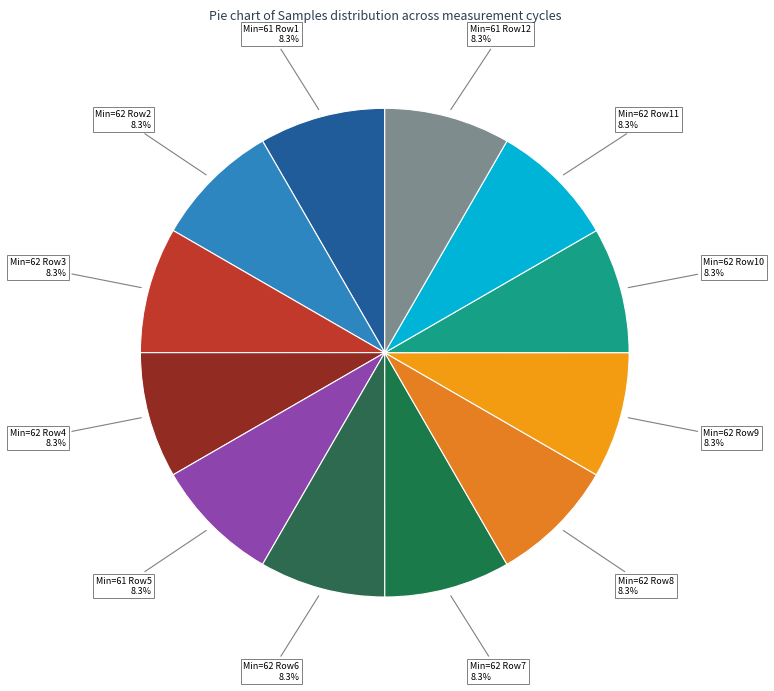

What is the ratio of the value at Min=62 Row8 to the value at Min=61 Row5?

1.0